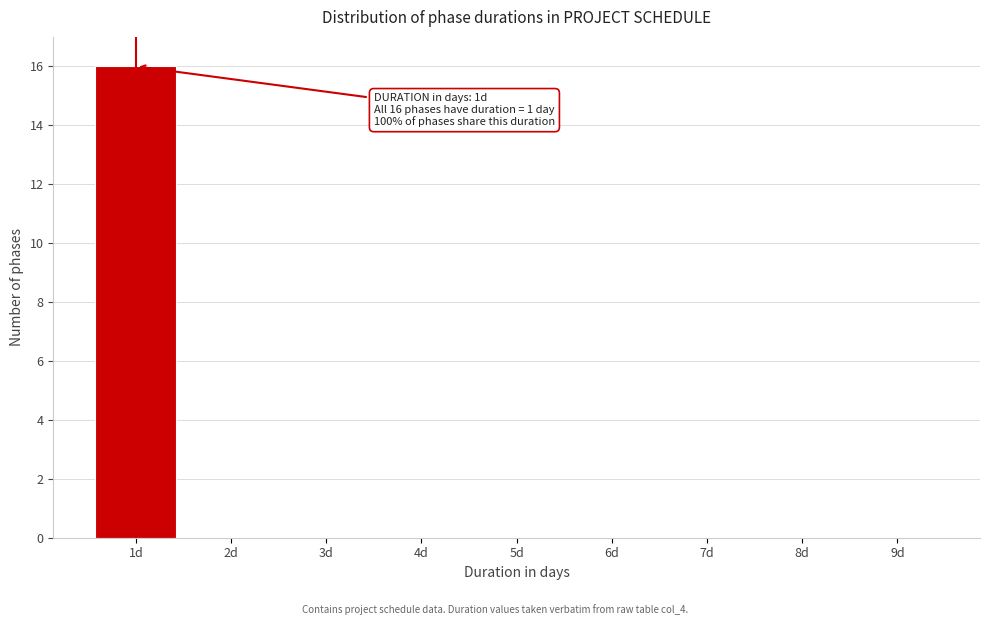

Reading right to left, transcribe all the data shown in this chart.

9d=0	8d=0	7d=0	6d=0	5d=0	4d=0	3d=0	2d=0	1d=16